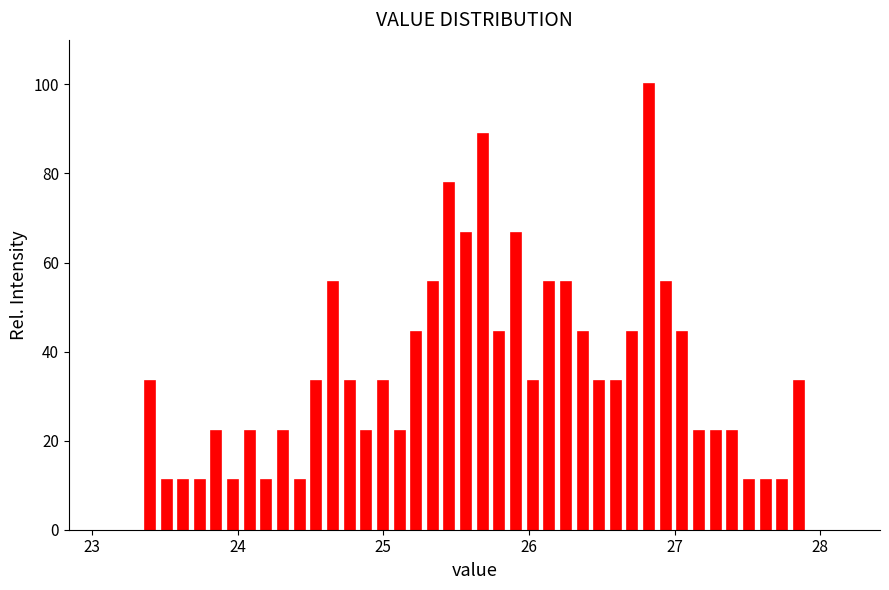

Read against the x-axis, roughly where is the centre of the tallest bar?

26.8